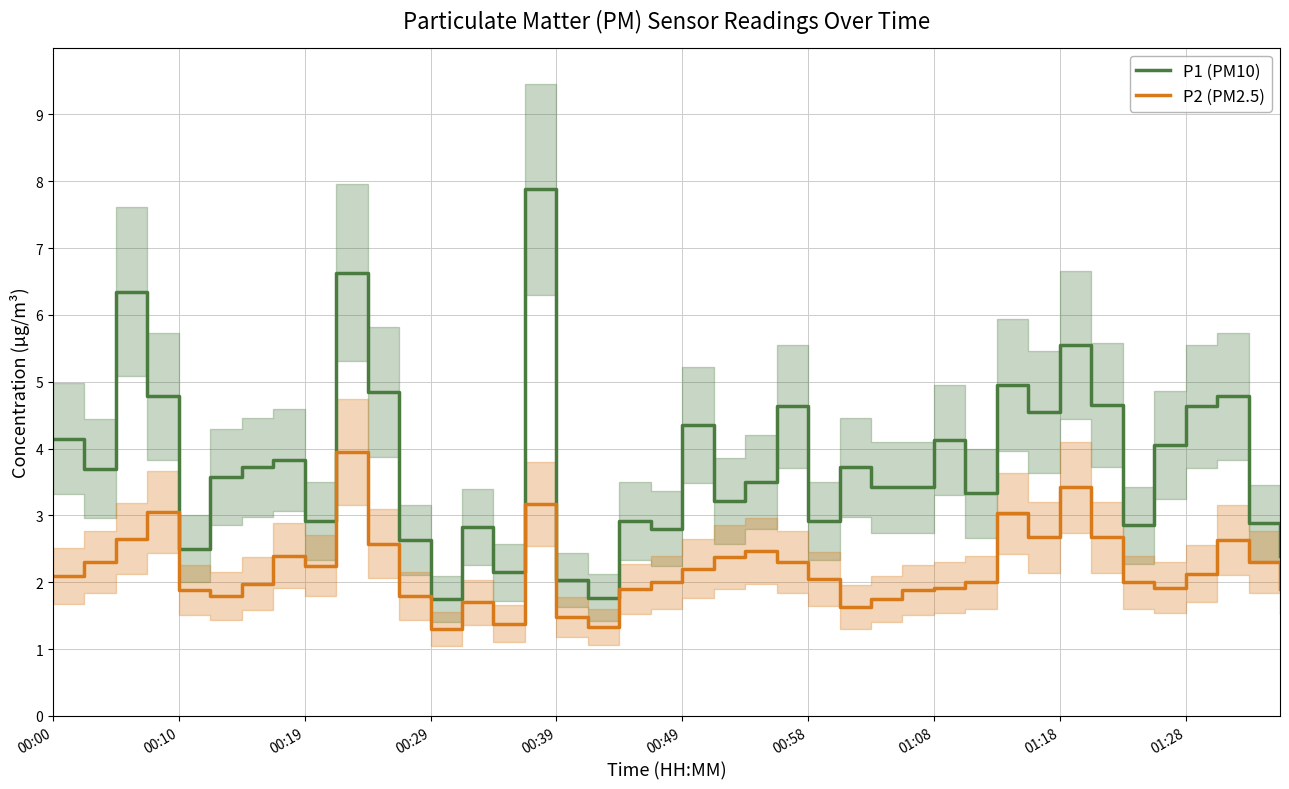

Reading left to right, transcribe all the data shown in this chart.

P1 (PM10): 4.2	3.7	6.3	4.8	2.5	3.6	3.7	3.8	2.9	6.6	4.8	2.6	1.8	2.8	2.1	7.9	2.0	1.8	2.9	2.8	4.3	3.2	3.5	4.6	2.9	3.7	3.4	3.4	4.1	3.3	5.0	4.5	5.5	4.7	2.9	4.0	4.6	4.8	2.9	2.4
P2 (PM2.5): 2.1	2.3	2.6	3.0	1.9	1.8	2.0	2.4	2.2	4.0	2.6	1.8	1.3	1.7	1.4	3.2	1.5	1.3	1.9	2.0	2.2	2.4	2.5	2.3	2.0	1.6	1.8	1.9	1.9	2.0	3.0	2.7	3.4	2.7	2.0	1.9	2.1	2.6	2.3	1.9